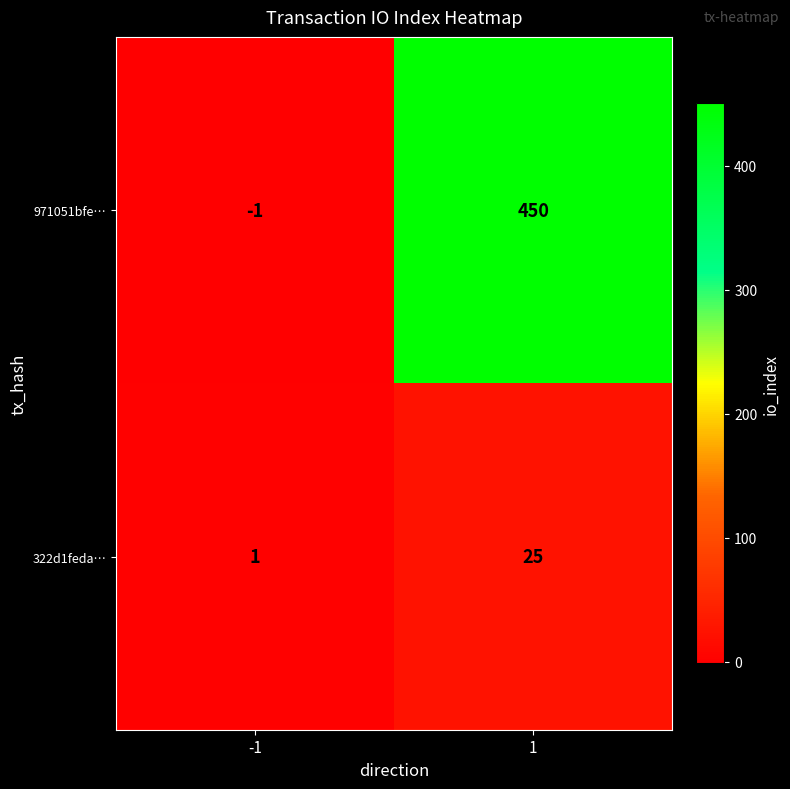

List the series in order of their peak value, lowest first.

322d1feda…, 971051bfe…